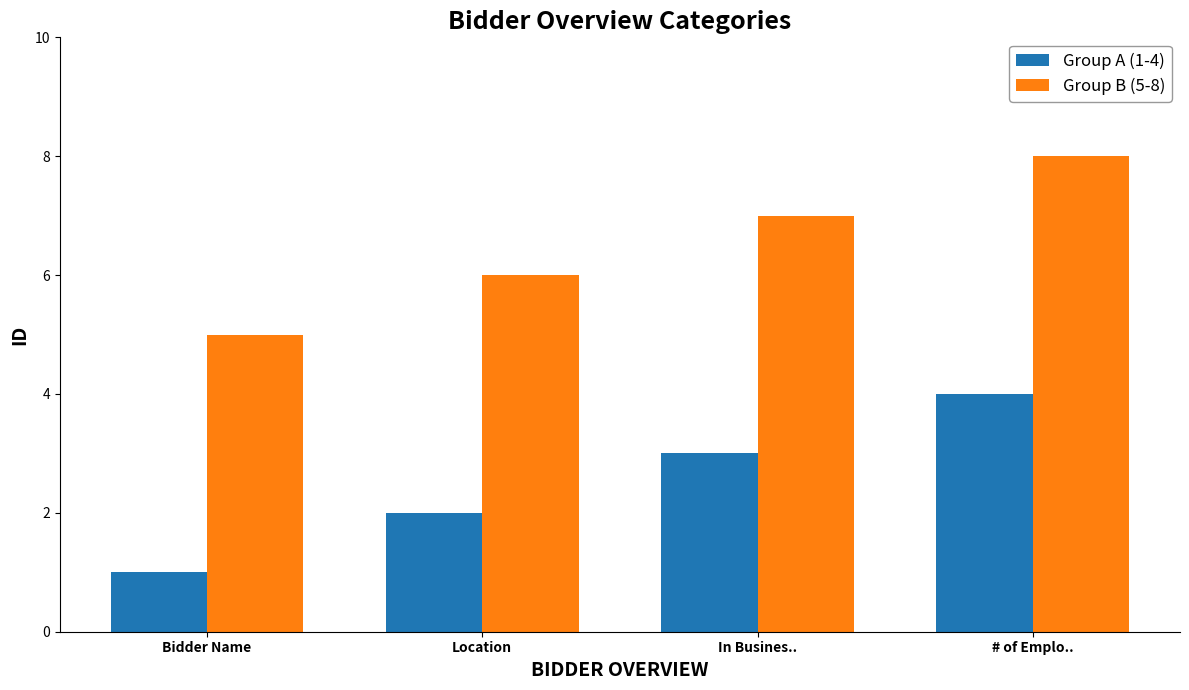

True or false: Group B (5-8) has a value of 5 at Bidder Name.

True